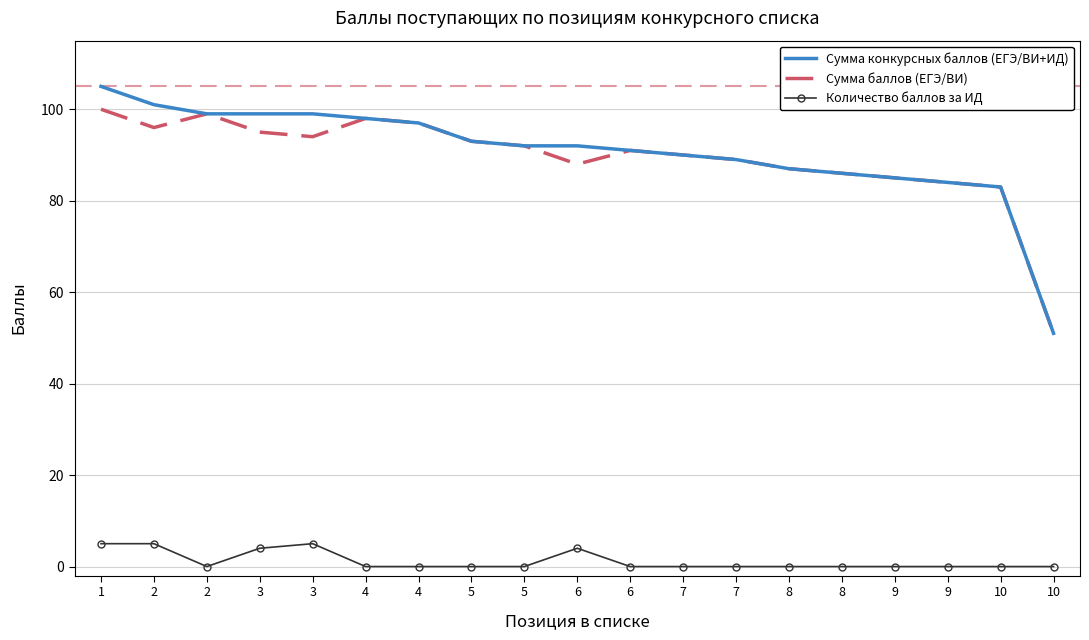

Reading right to left, transcribe all the data shown in this chart.

Сумма конкурсных баллов (ЕГЭ/ВИ+ИД): 10=51	10=83	9=84	9=85	8=86	8=87	7=89	7=90	6=91	6=92	5=92	5=93	4=97	4=98	3=99	3=99	2=99	2=101	1=105
Сумма баллов (ЕГЭ/ВИ): 10=51	10=83	9=84	9=85	8=86	8=87	7=89	7=90	6=91	6=88	5=92	5=93	4=97	4=98	3=94	3=95	2=99	2=96	1=100
Количество баллов за ИД: 10=0	10=0	9=0	9=0	8=0	8=0	7=0	7=0	6=0	6=4	5=0	5=0	4=0	4=0	3=5	3=4	2=0	2=5	1=5